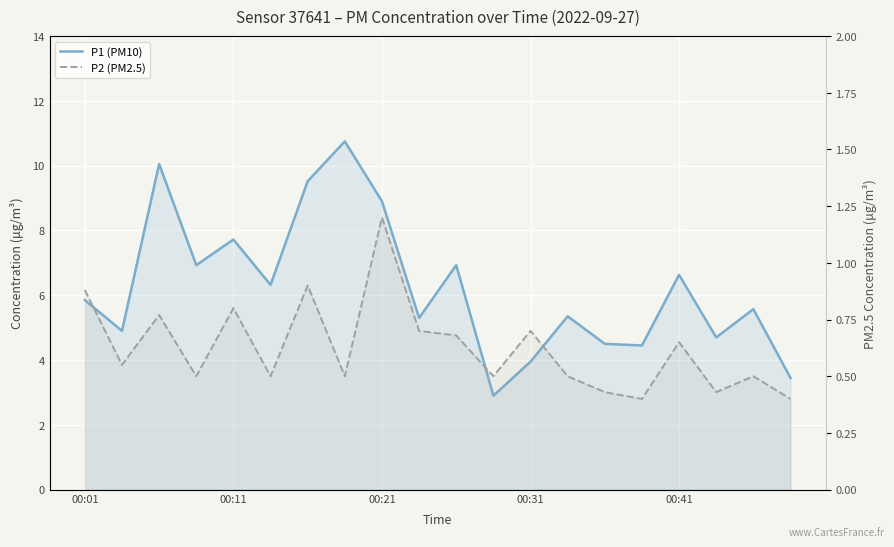

Is the value of P1 (PM10) at 11 greater than the value of P2 (PM2.5) at 8?

Yes